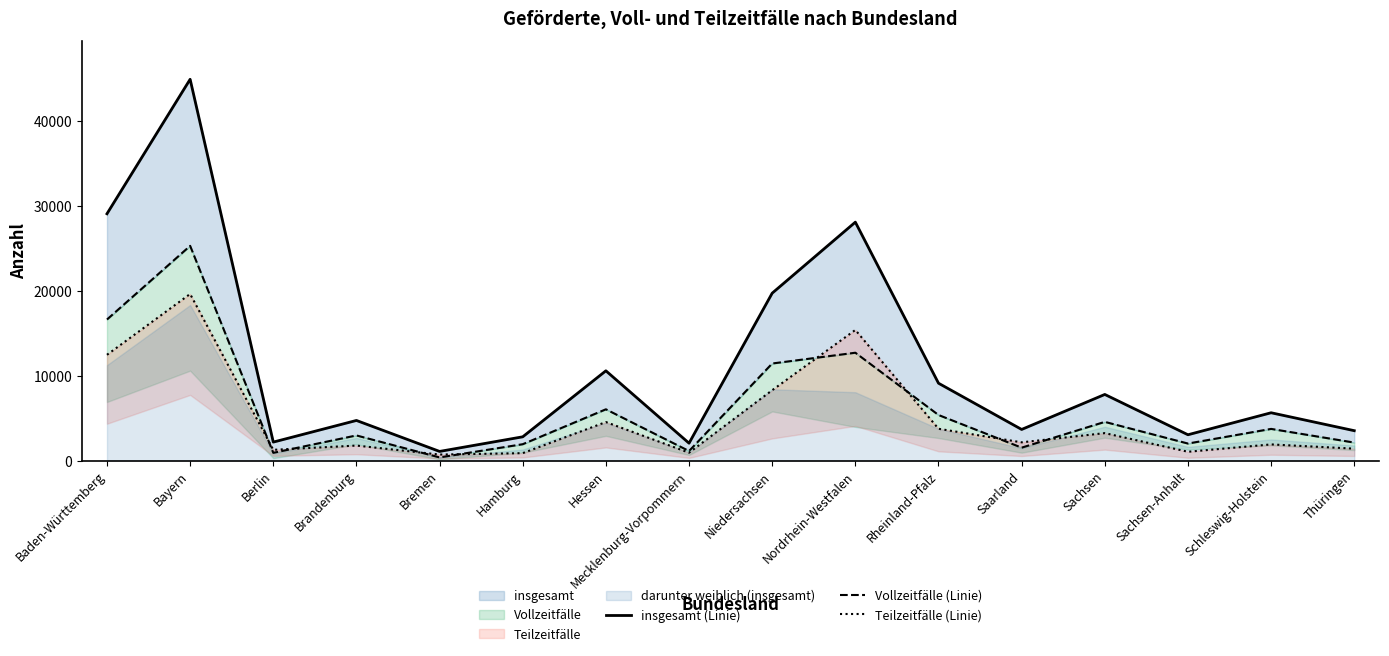

Is the value of Vollzeitfälle (Linie) at Hamburg greater than the value of insgesamt (Linie) at Bremen?

Yes